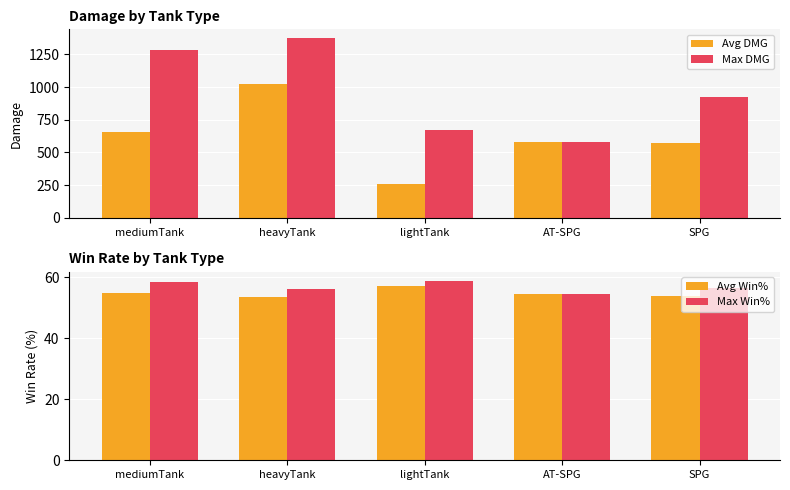

What is the highest value of the Avg Win% series?

57.2